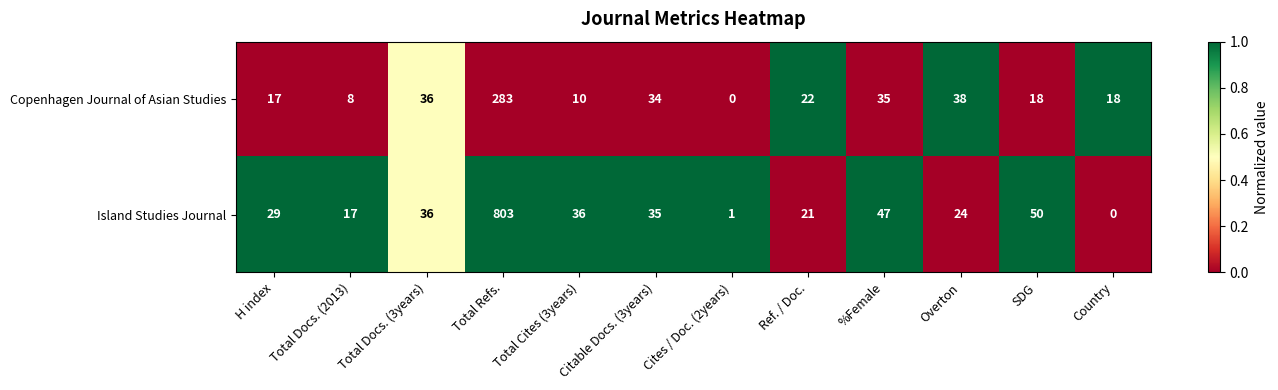

The Copenhagen Journal of Asian Studies series shows 10 at Total Cites (3years). True or false?

True